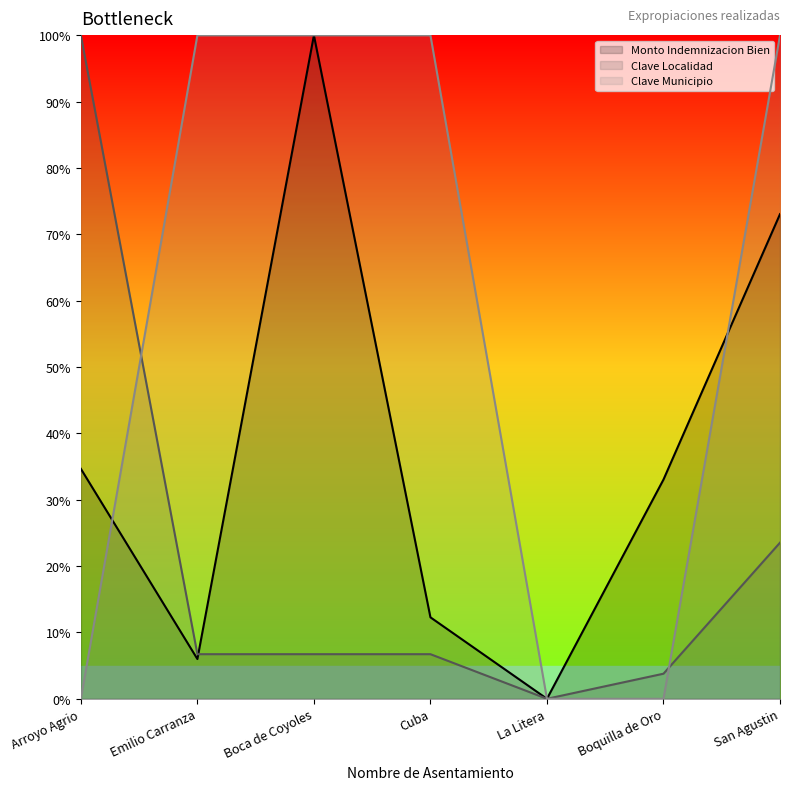

At which label is Monto Indemnizacion Bien closest to 50?

Arroyo Agrio